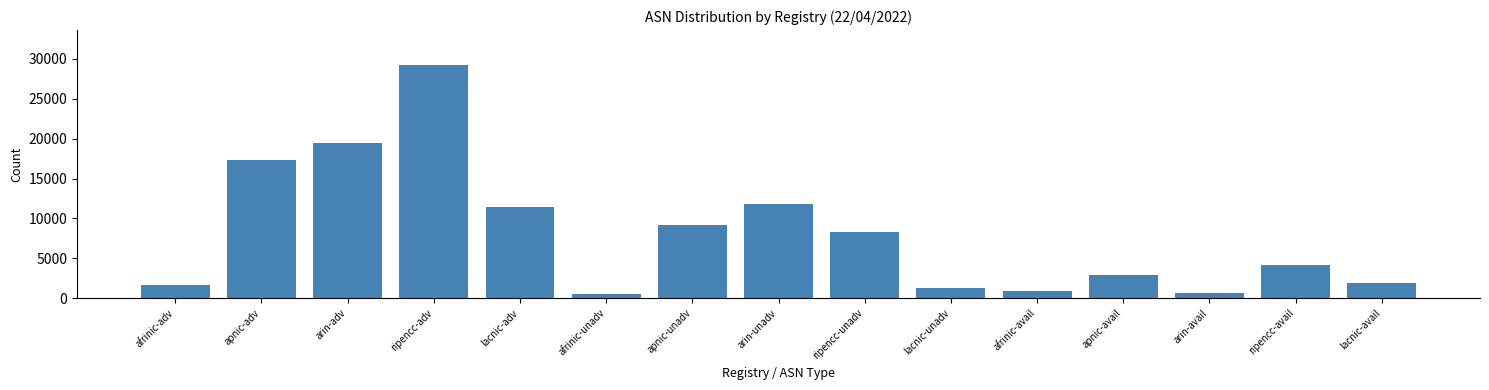

Reading right to left, extract all data points from this chart.

lacnic-avail=1901	ripencc-avail=4179	arin-avail=645	apnic-avail=2855	afrinic-avail=885	lacnic-unadv=1222	ripencc-unadv=8298	arin-unadv=11819	apnic-unadv=9151	afrinic-unadv=465	lacnic-adv=11452	ripencc-adv=29225	arin-adv=19414	apnic-adv=17330	afrinic-adv=1659